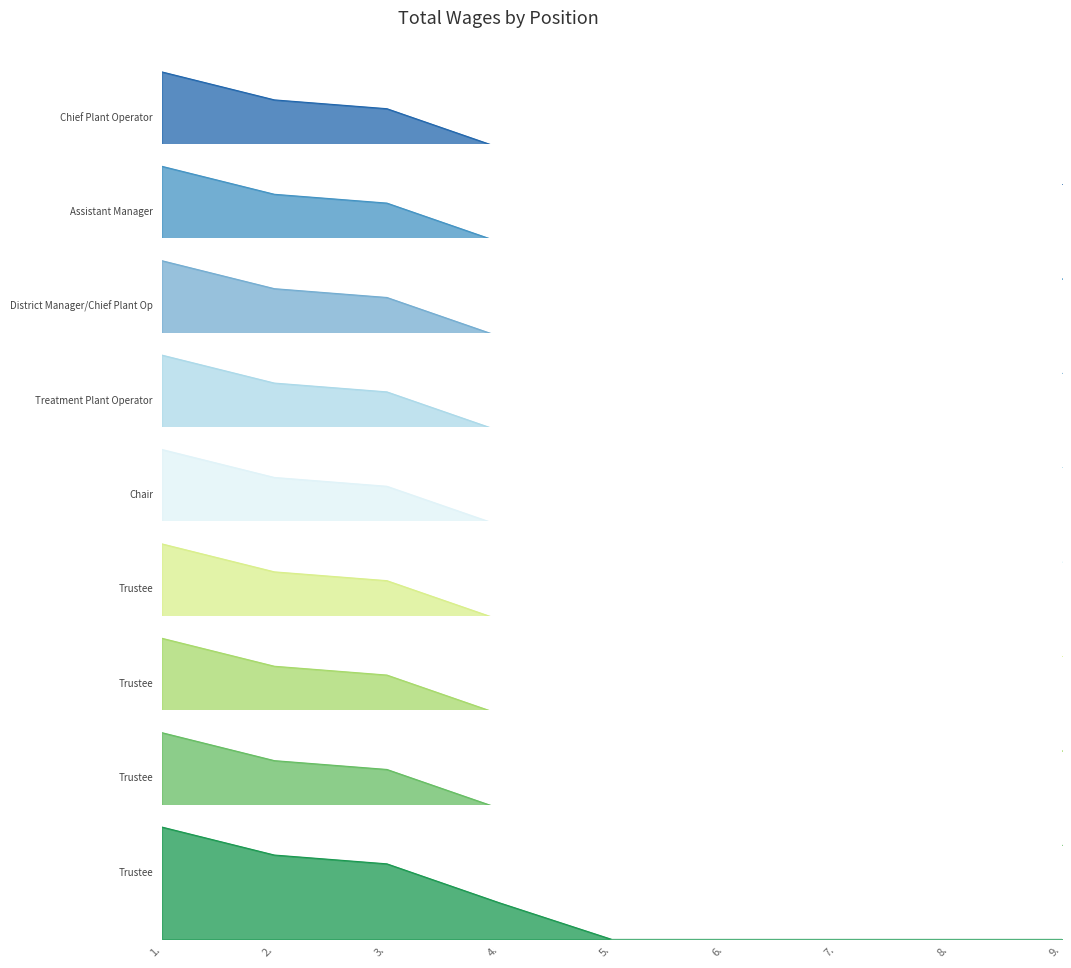

Which label corresponds to the smallest value in the chart?

5.